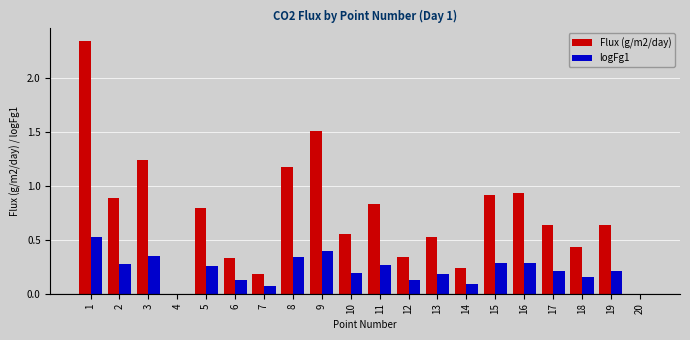

The logFg1 series shows -0.4 at 4. True or false?

False